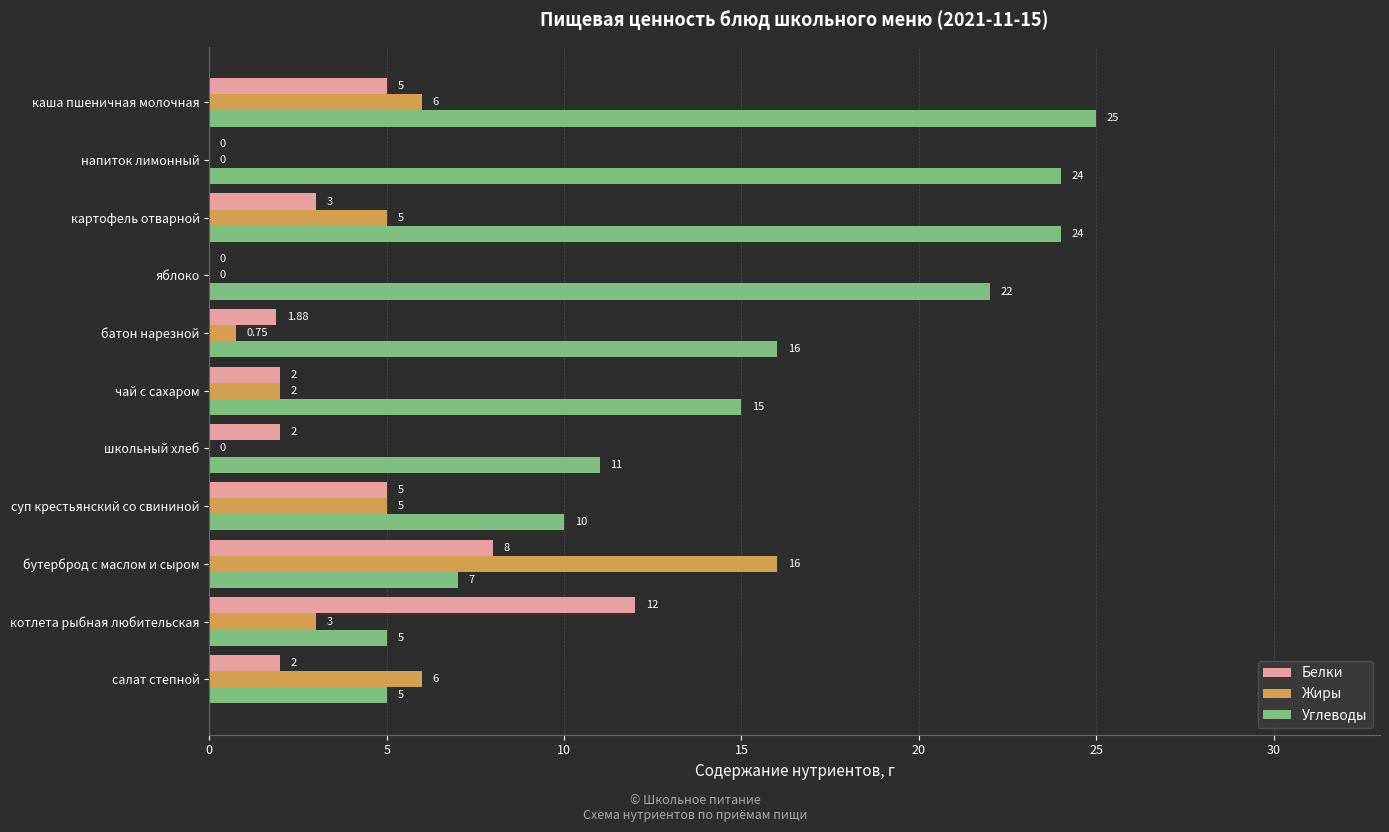

Count the number of categories in the chart.

11